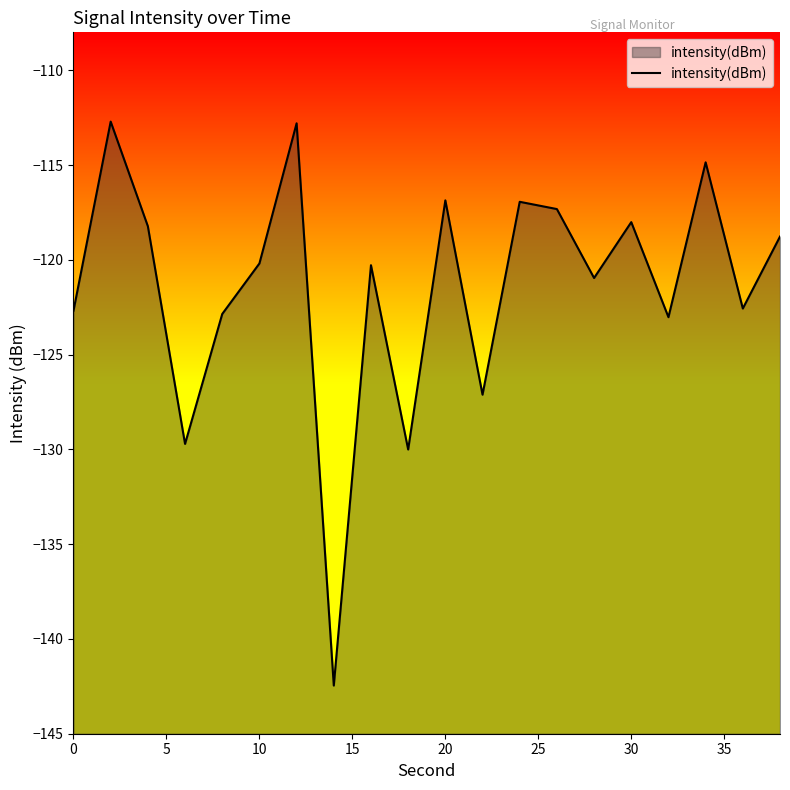

Does the chart have visible grid lines?

No